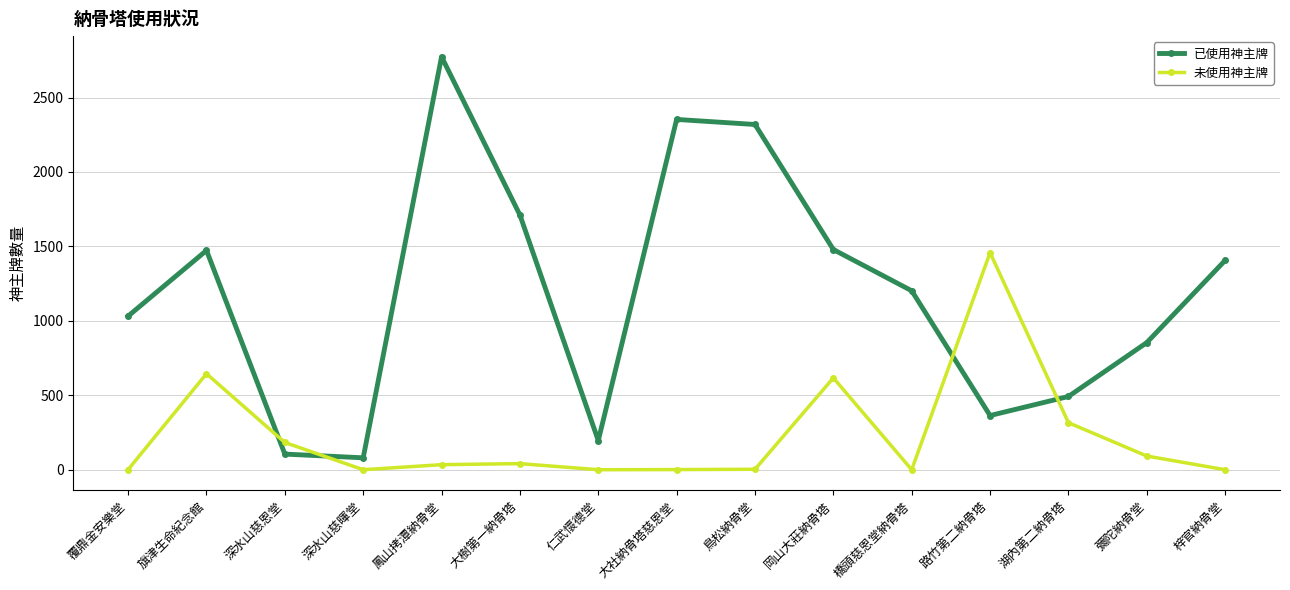

Where is the first local minimum for 已使用神主牌?

深水山慈暉堂